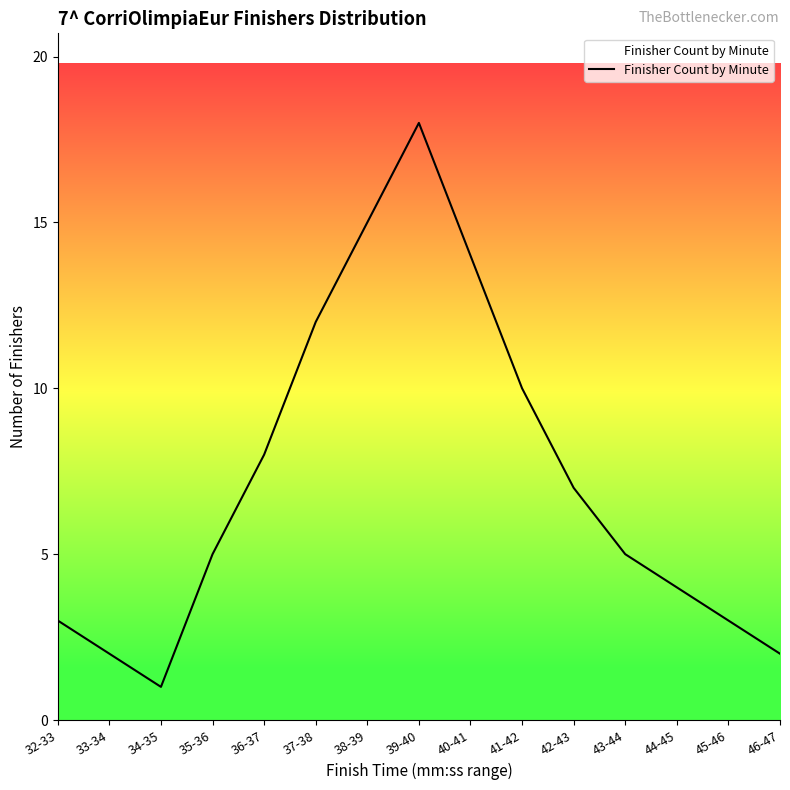

What is the sum of all values?

109